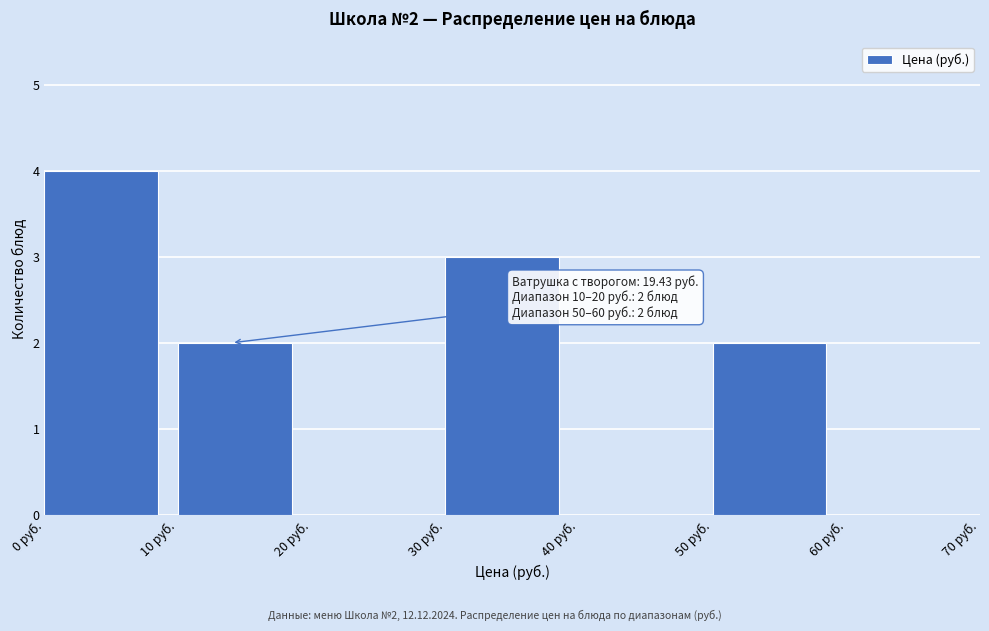

Which range on the x-axis has the tallest bar?

0 to 10